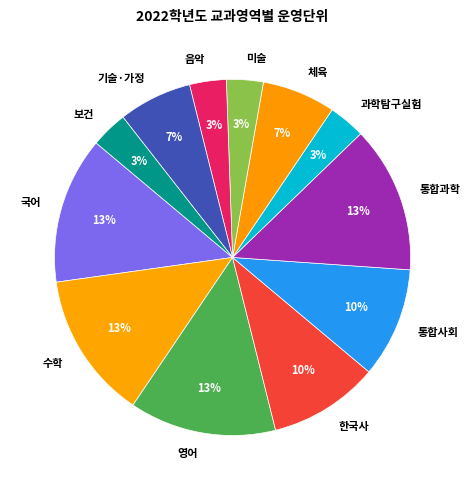

Count the number of slices in the pie.

12